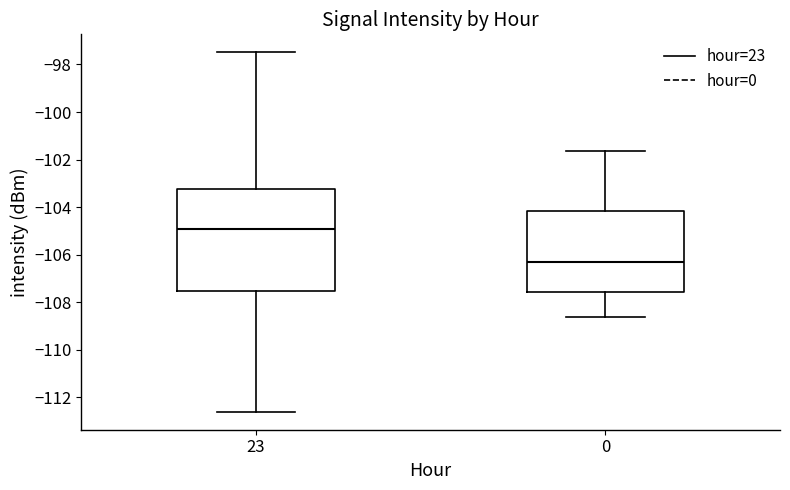

Reading left to right, transcribe this box plot: for each box, give where its median line is, the range the box spans, and where its two whiskers end, as read against the y-axis. The values are not printed on the chart, so give them approximately, as read against the axis.

23: median -105.0, box -107.6 to -103.2, whiskers -112.6 to -97.4
0: median -106.4, box -107.6 to -104.2, whiskers -108.6 to -101.6